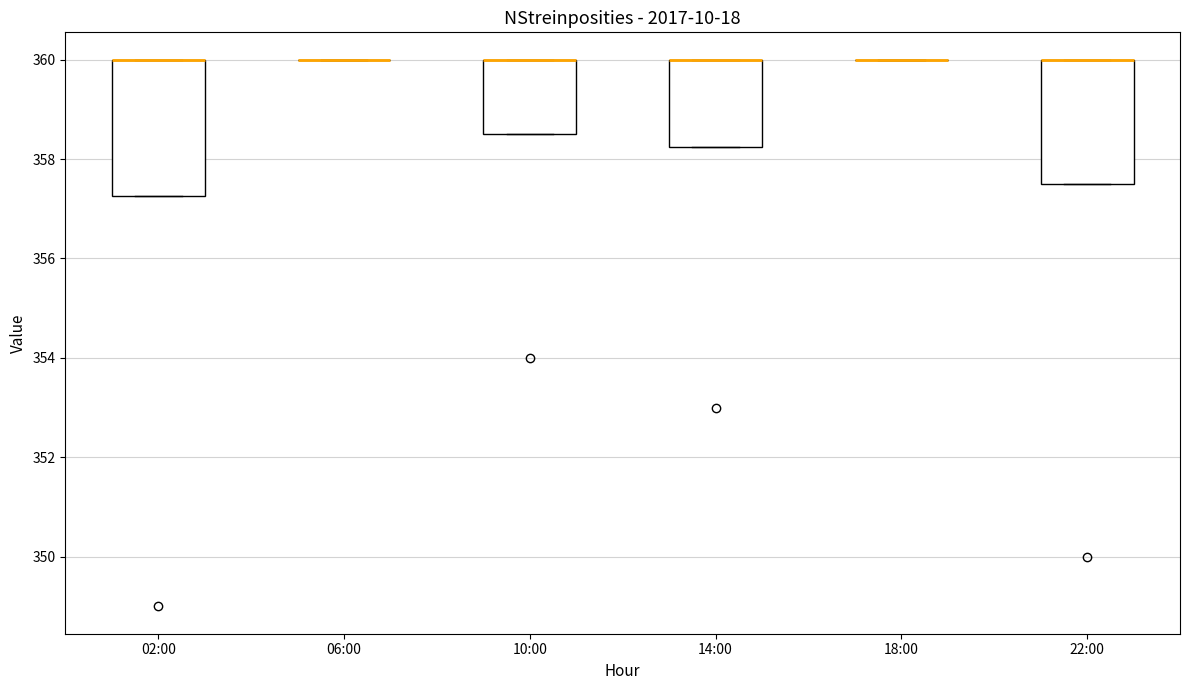

Where is the upper edge of the box for 02:00 on the y-axis? The values are not printed on the chart, so give them approximately, as read against the axis.

360.0